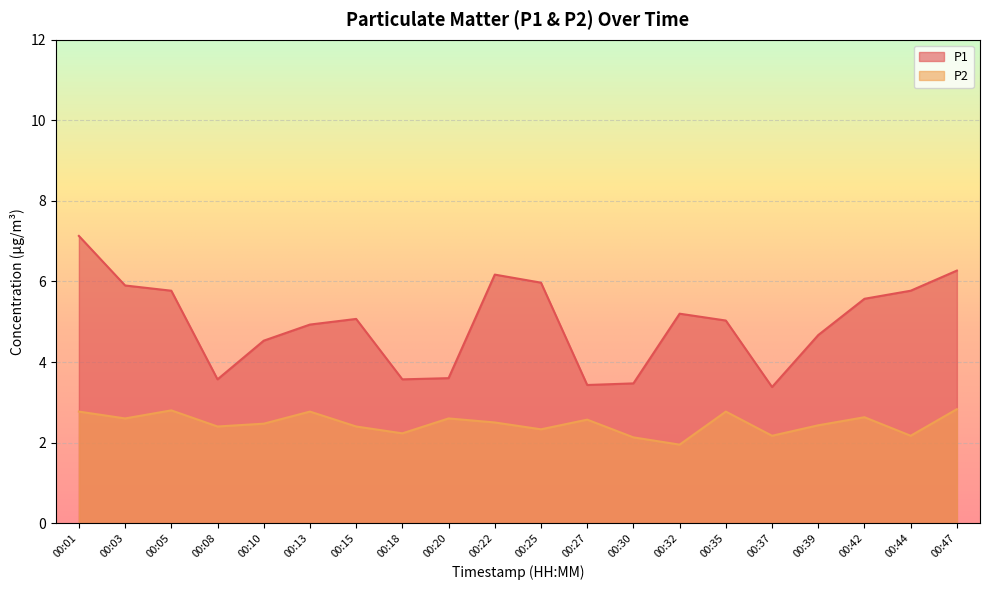

The value of P2 at 00:44 is 2.9. True or false?

False